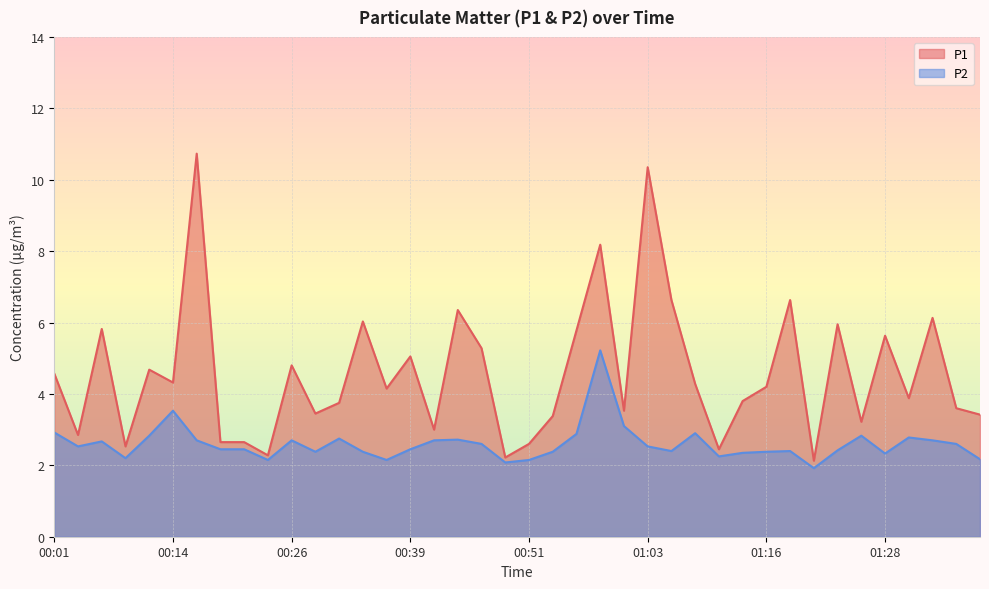

True or false: P2 and P1 cross at least once.

False